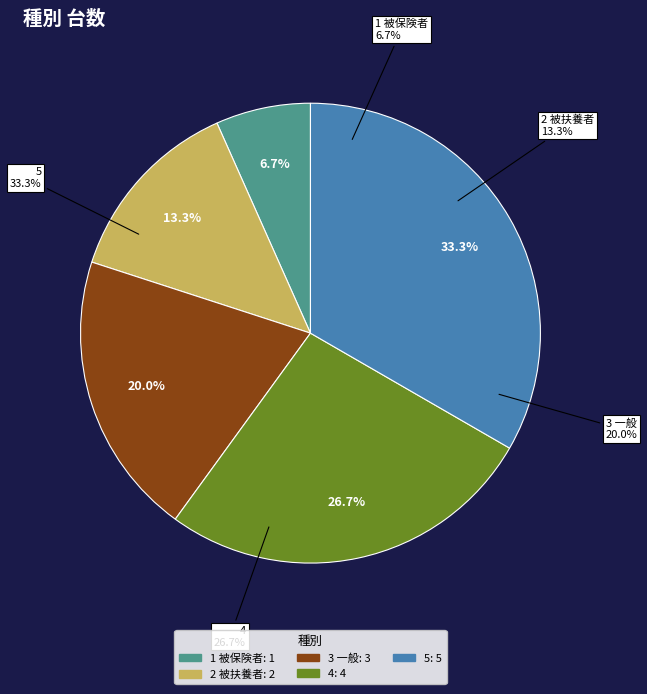

To the nearest percent, what is the difference between the largest and smallest slice percentages?

27%